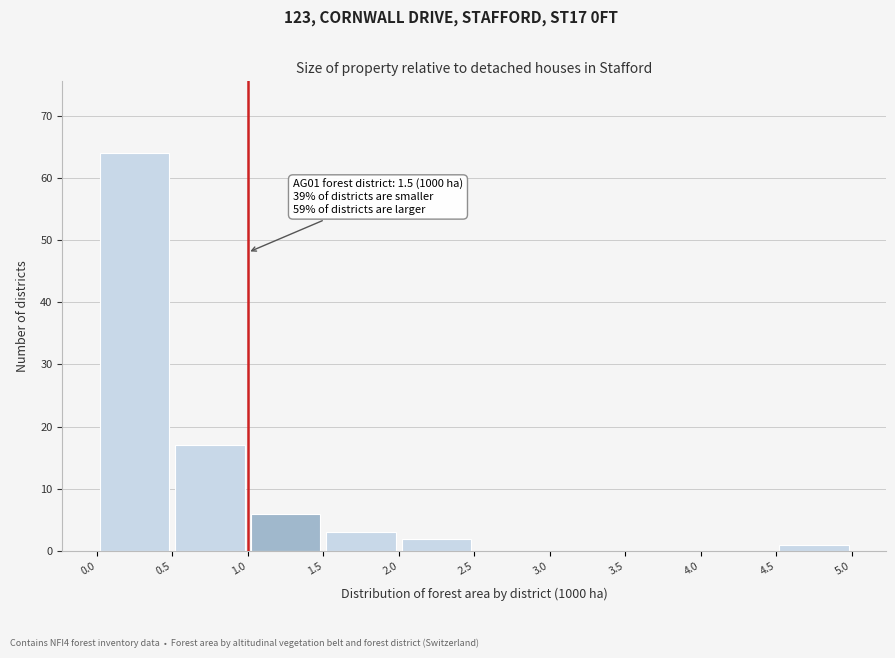

Which range on the x-axis has the tallest bar?

0.0 to 0.5